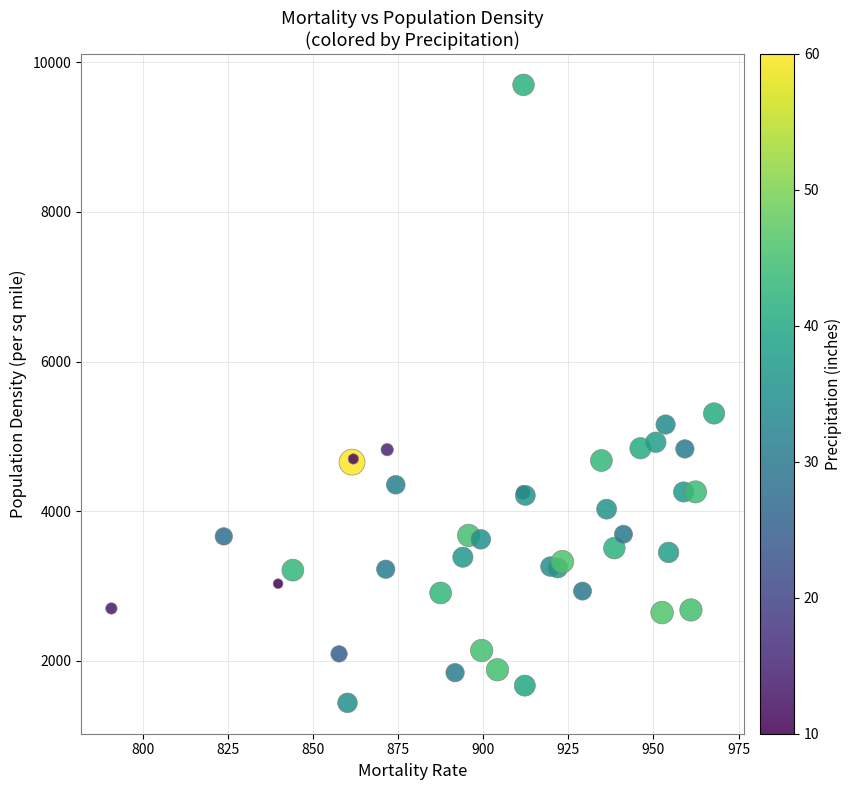

What Y value in the scatter plot is closest to 5570?

5308